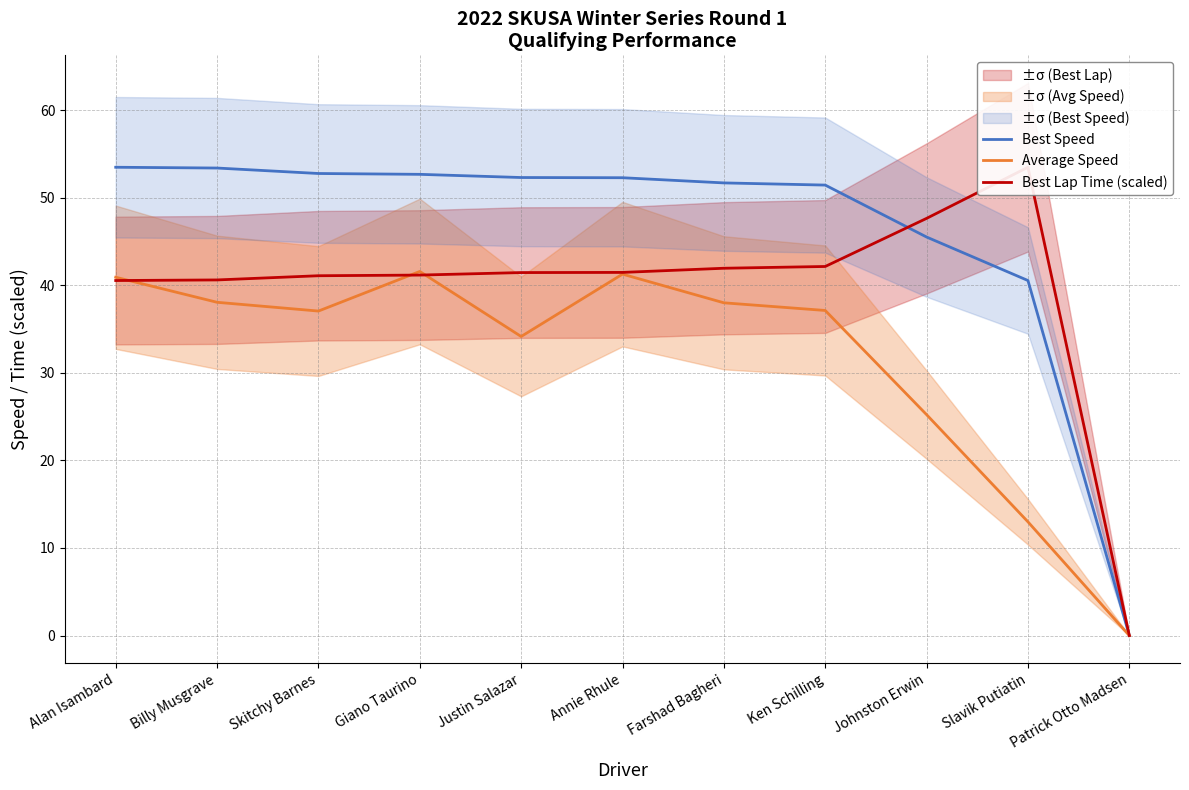

Reading right to left, extract all data points from this chart.

Best Speed: 0.0	40.5	45.5	51.4	51.7	52.3	52.3	52.7	52.8	53.4	53.5
Average Speed: 0.0	13.0	25.2	37.1	38.0	41.3	34.1	41.6	37.0	38.0	40.9
Best Lap Time (scaled): 0.0	53.5	47.6	42.1	41.9	41.5	41.4	41.2	41.1	40.6	40.5